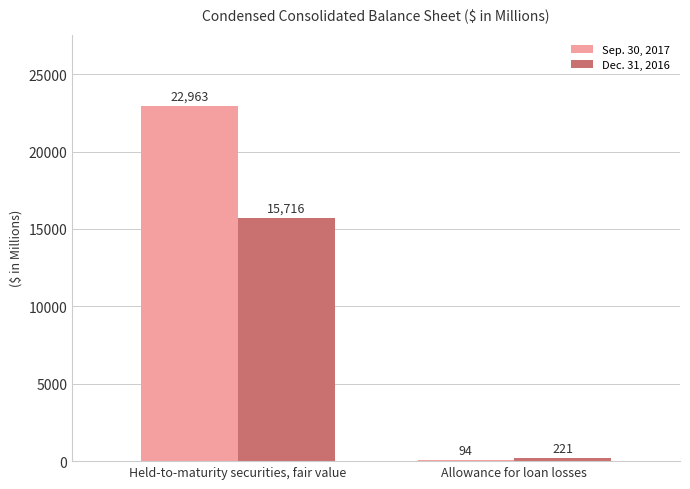

At how many categories does at least one series exceed 5820?

1